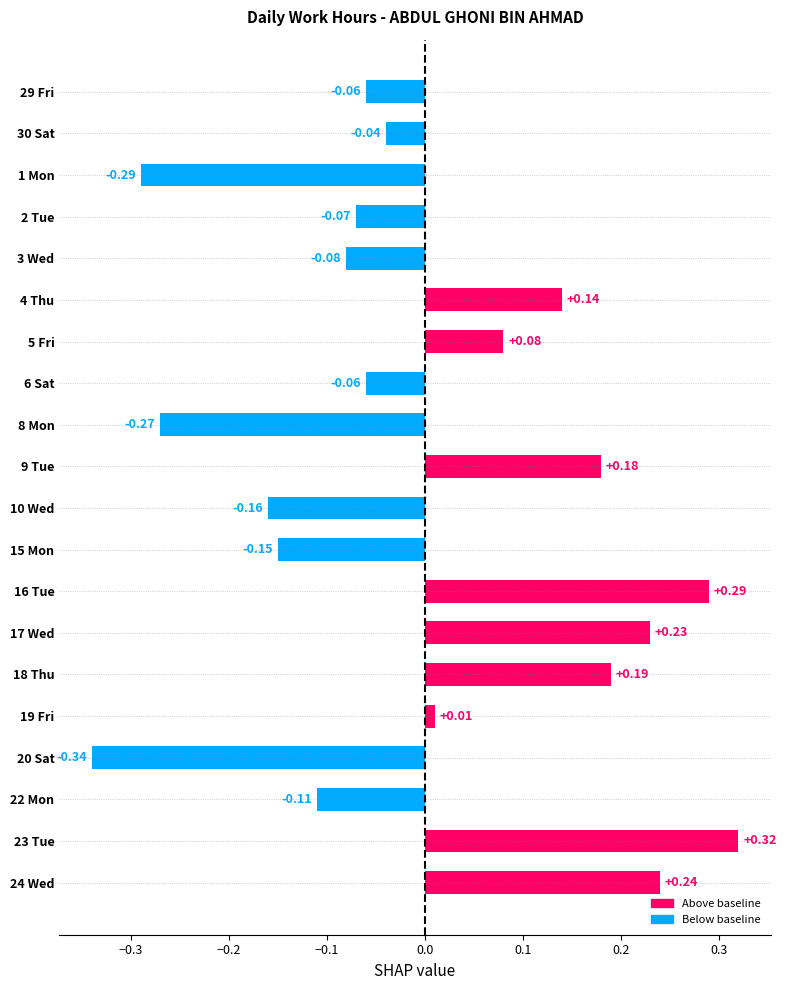

What is the change in value from 1 Mon to 3 Wed?

+0.2